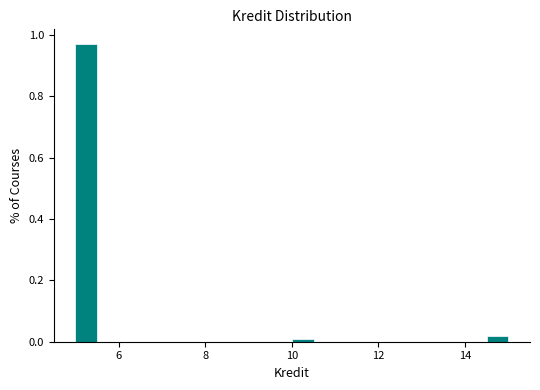

Around what value on the x-axis is the tallest bar? Give the approximate position of its centre, as read against the axis.

5.2